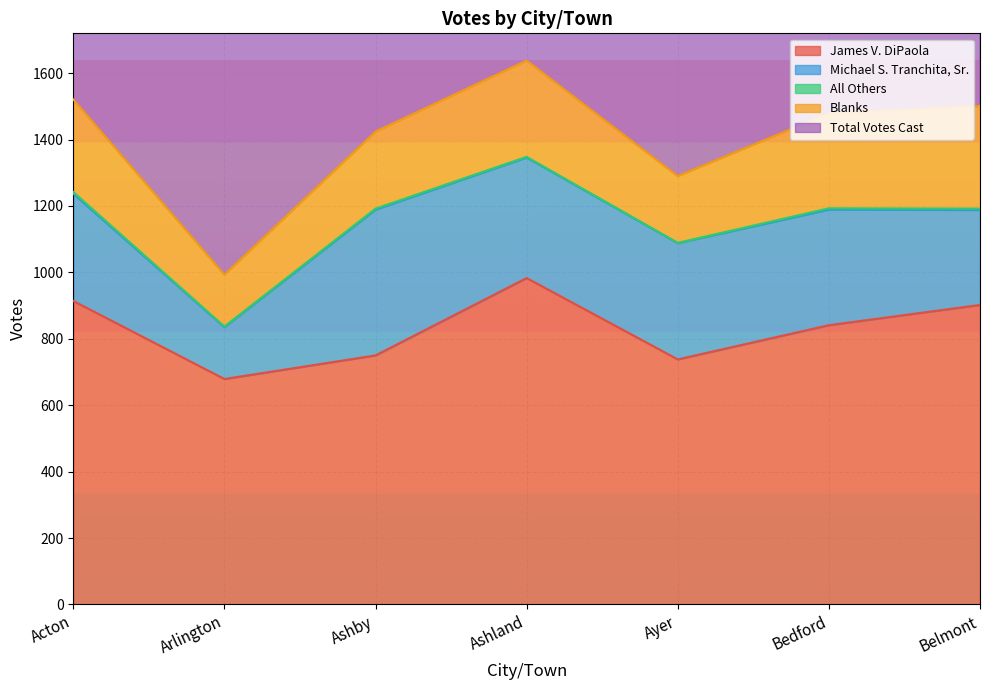

In Michael S. Tranchita, Sr., how many points are lower than both neighbors (excluding endpoints)?

1